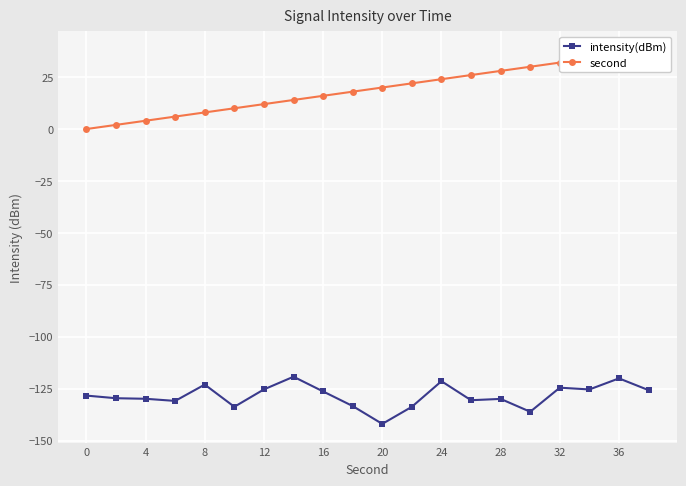

What is the maximum value shown in the chart?

38.0